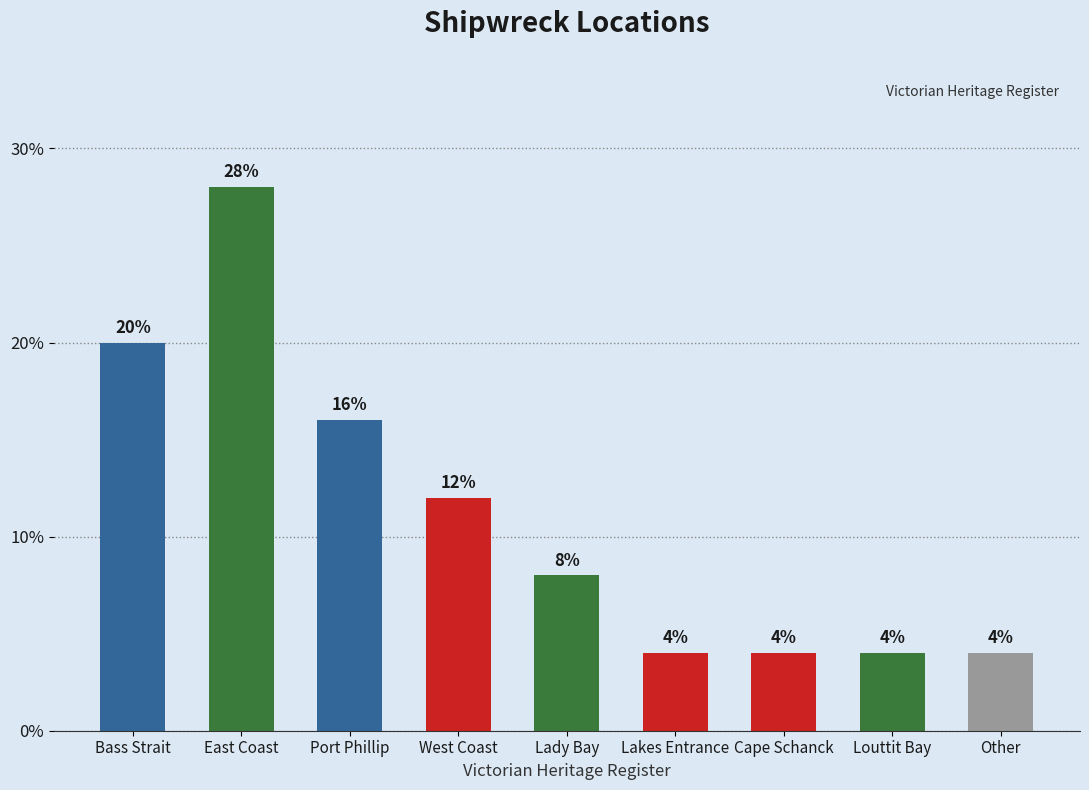

Read the value at Lady Bay.

8.0